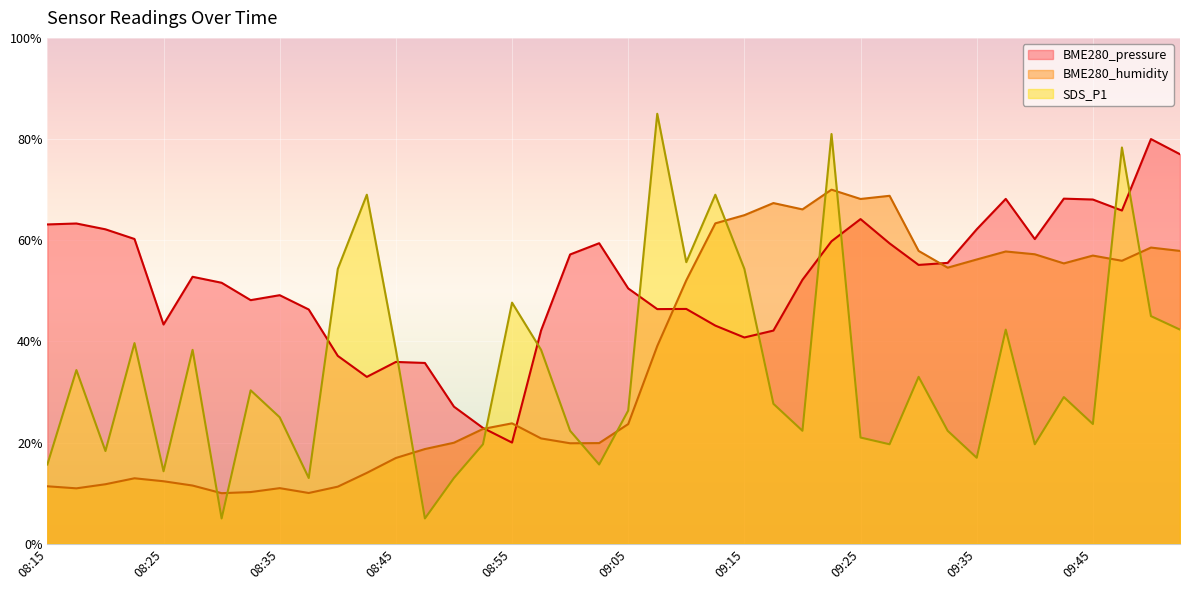

What is the maximum value for BME280_humidity?

70.0